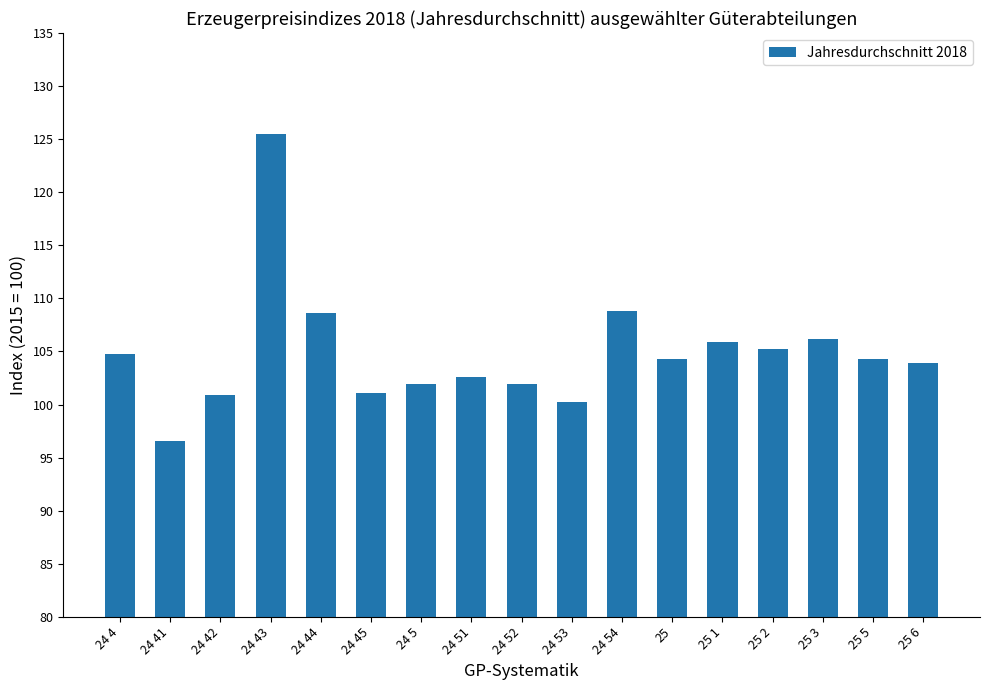

Which has a higher value, 24 45 or 24 5?

24 5